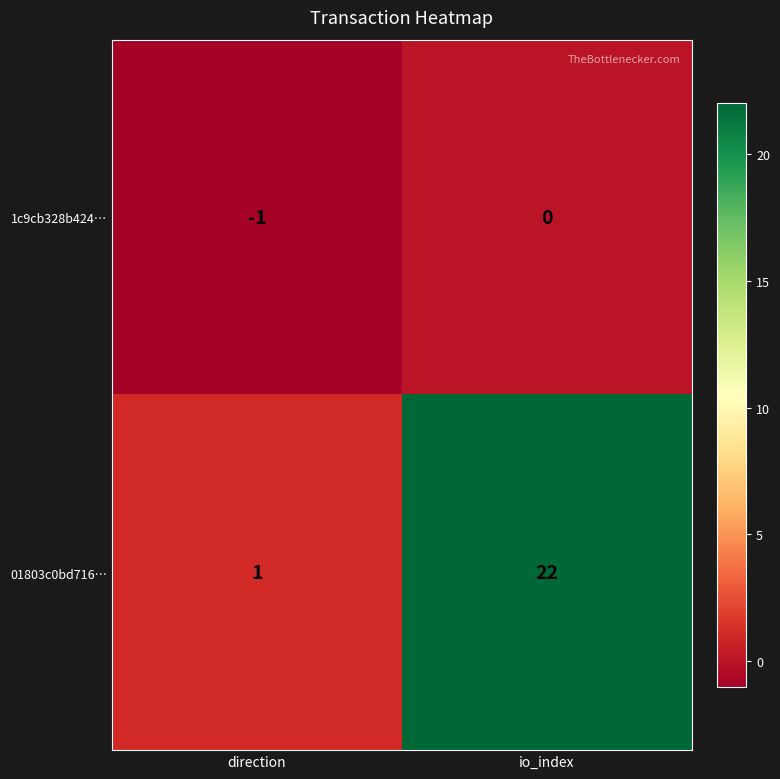

Is it true that 1c9cb328b424… equals 1 at io_index?

False